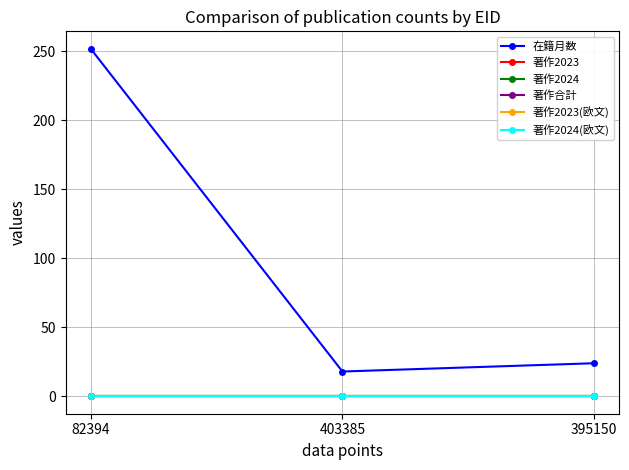

Which series changed the most between 82394 and 403385?

在籍月数